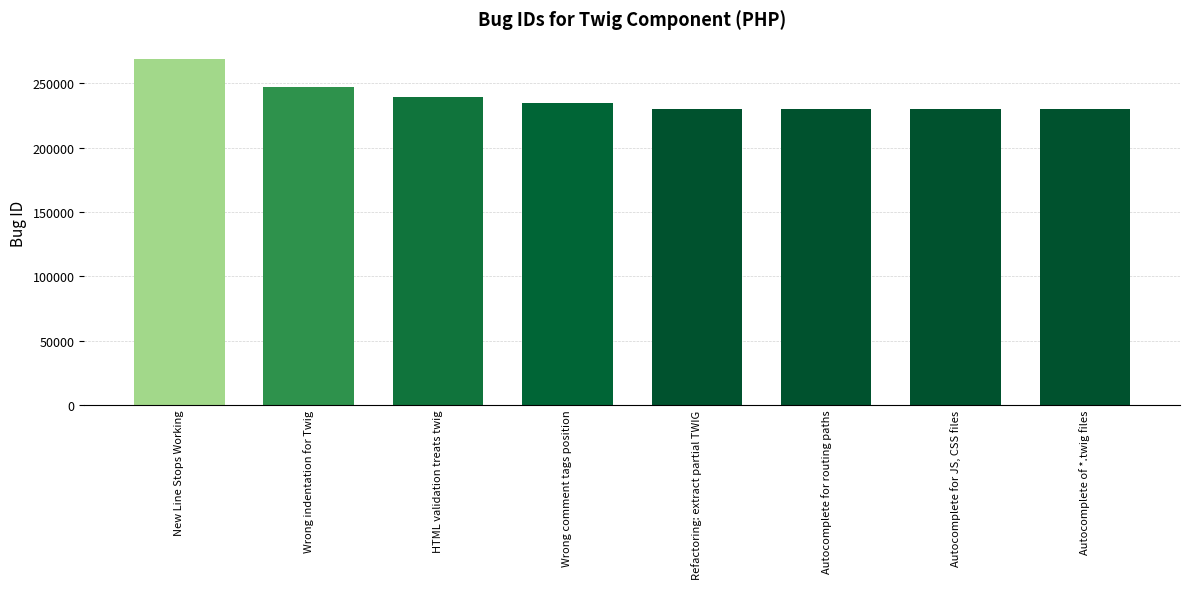

What position from the right is Wrong indentation for Twig?

7